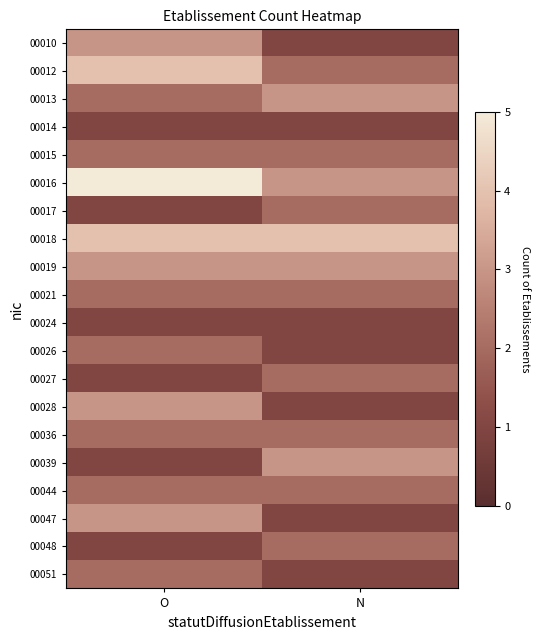

Reading left to right, extract all data points from this chart.

00010: O=3	N=1
00012: O=4	N=2
00013: O=2	N=3
00014: O=1	N=1
00015: O=2	N=2
00016: O=5	N=3
00017: O=1	N=2
00018: O=4	N=4
00019: O=3	N=3
00021: O=2	N=2
00024: O=1	N=1
00026: O=2	N=1
00027: O=1	N=2
00028: O=3	N=1
00036: O=2	N=2
00039: O=1	N=3
00044: O=2	N=2
00047: O=3	N=1
00048: O=1	N=2
00051: O=2	N=1